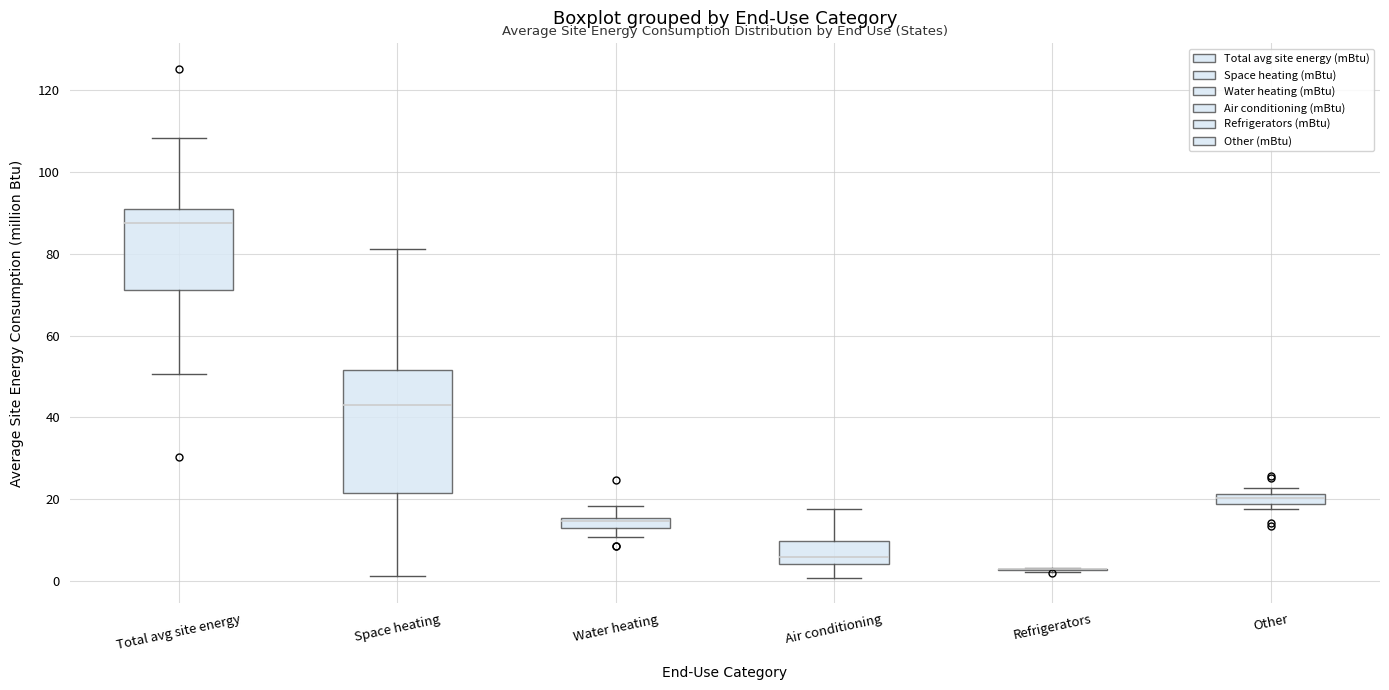

Comparing the boxes themselves (not the whiskers), which one is the tallest?

Space heating